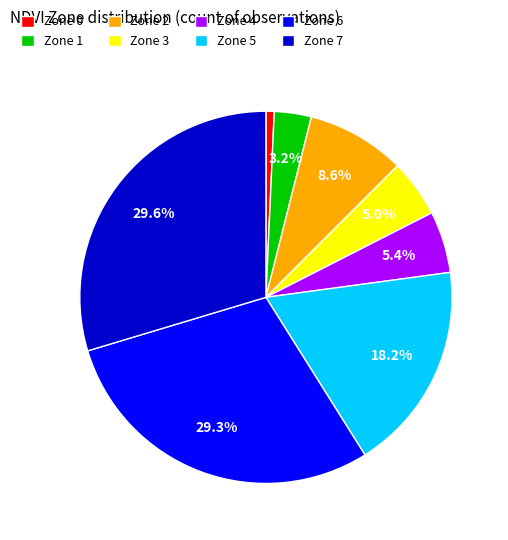

What is the ratio of the value at Zone 7 to the value at Zone 1?

9.2